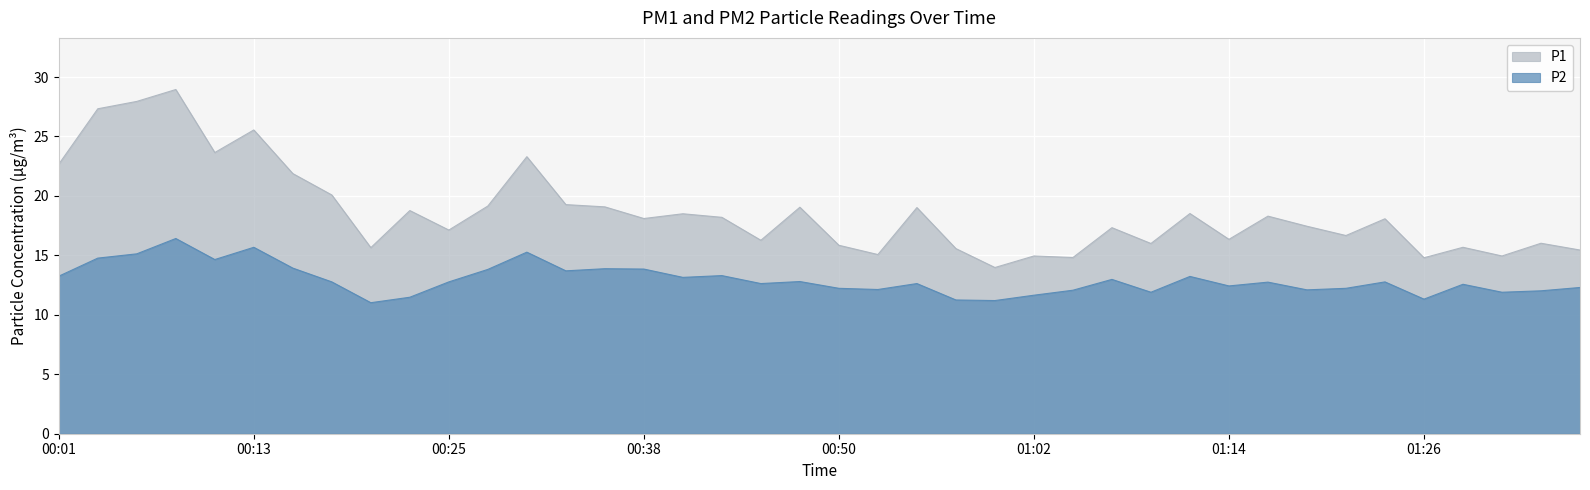

In P2, how many points are lower than both neighbors (excluding endpoints)?

12